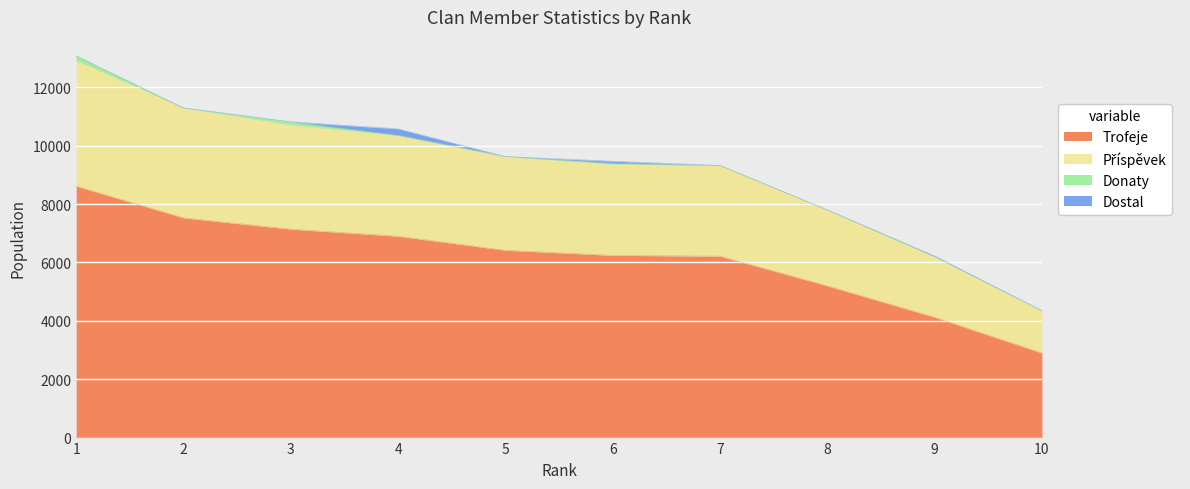

What is the greatest value displayed?

12916